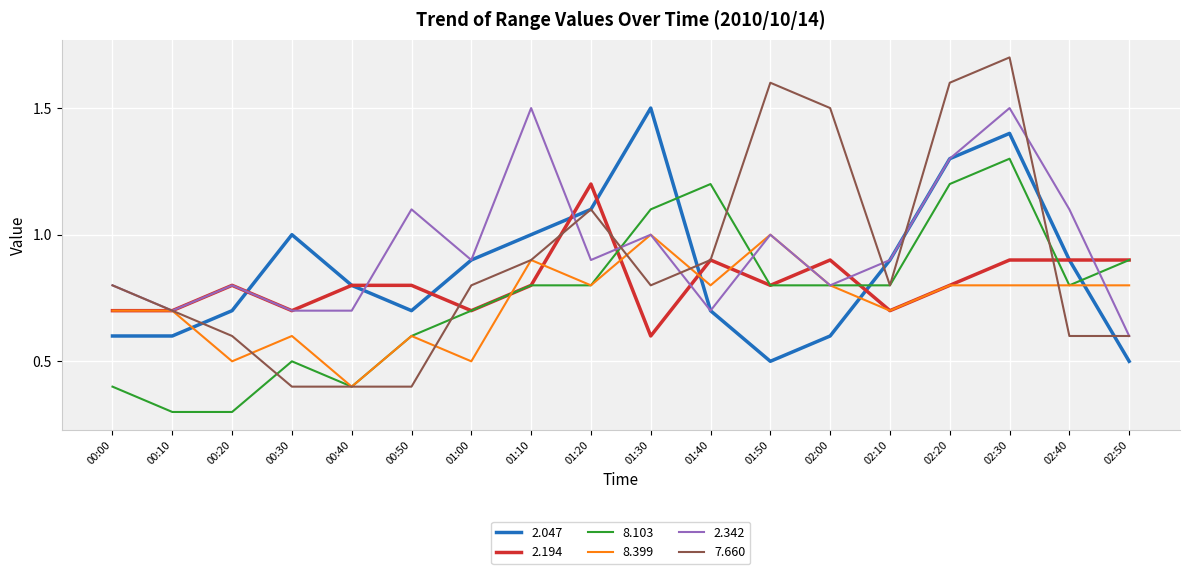

True or false: 2.047 and 8.103 intersect in this chart.

True